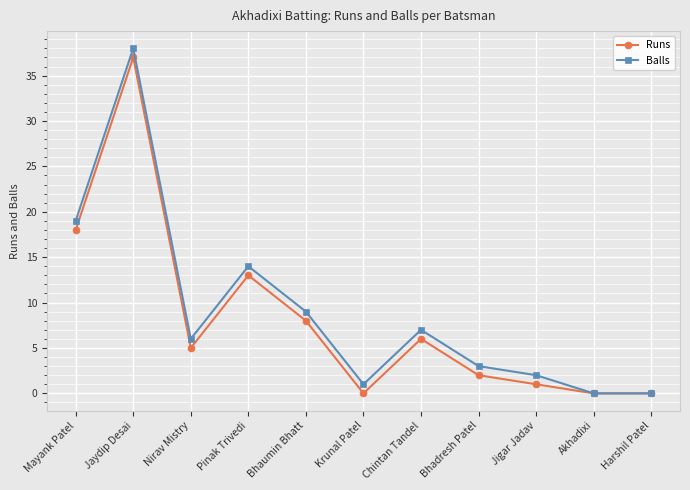

Which series has the widest spread of values?

Balls